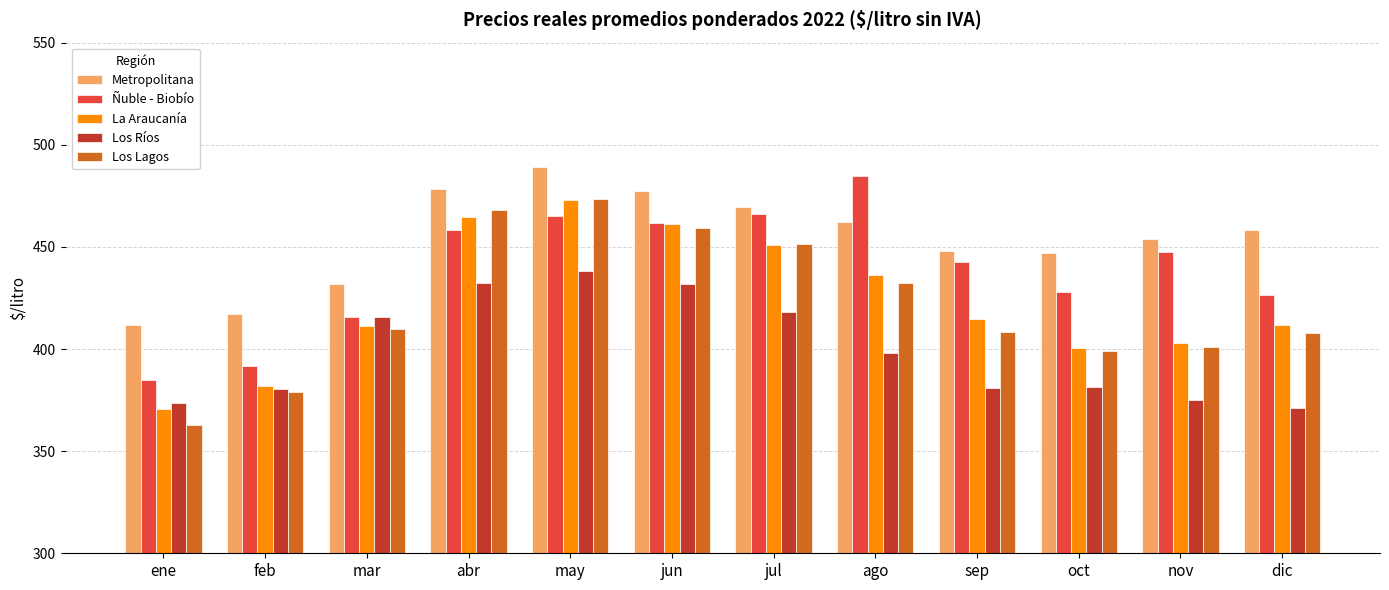

What value does the Los Lagos series have at jul?

451.4